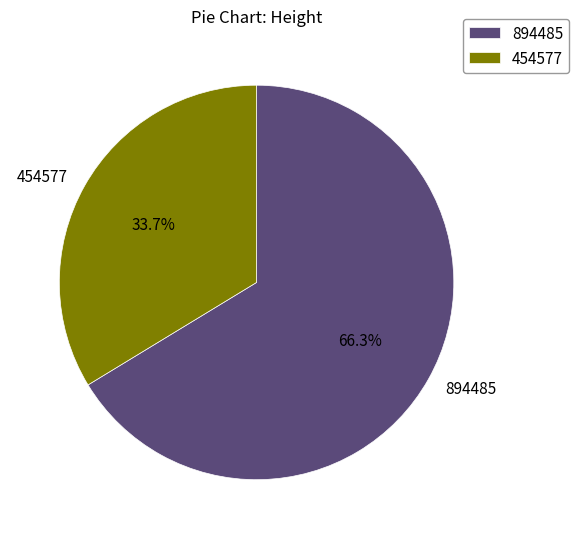

Which category has the biggest portion of the pie?

894485